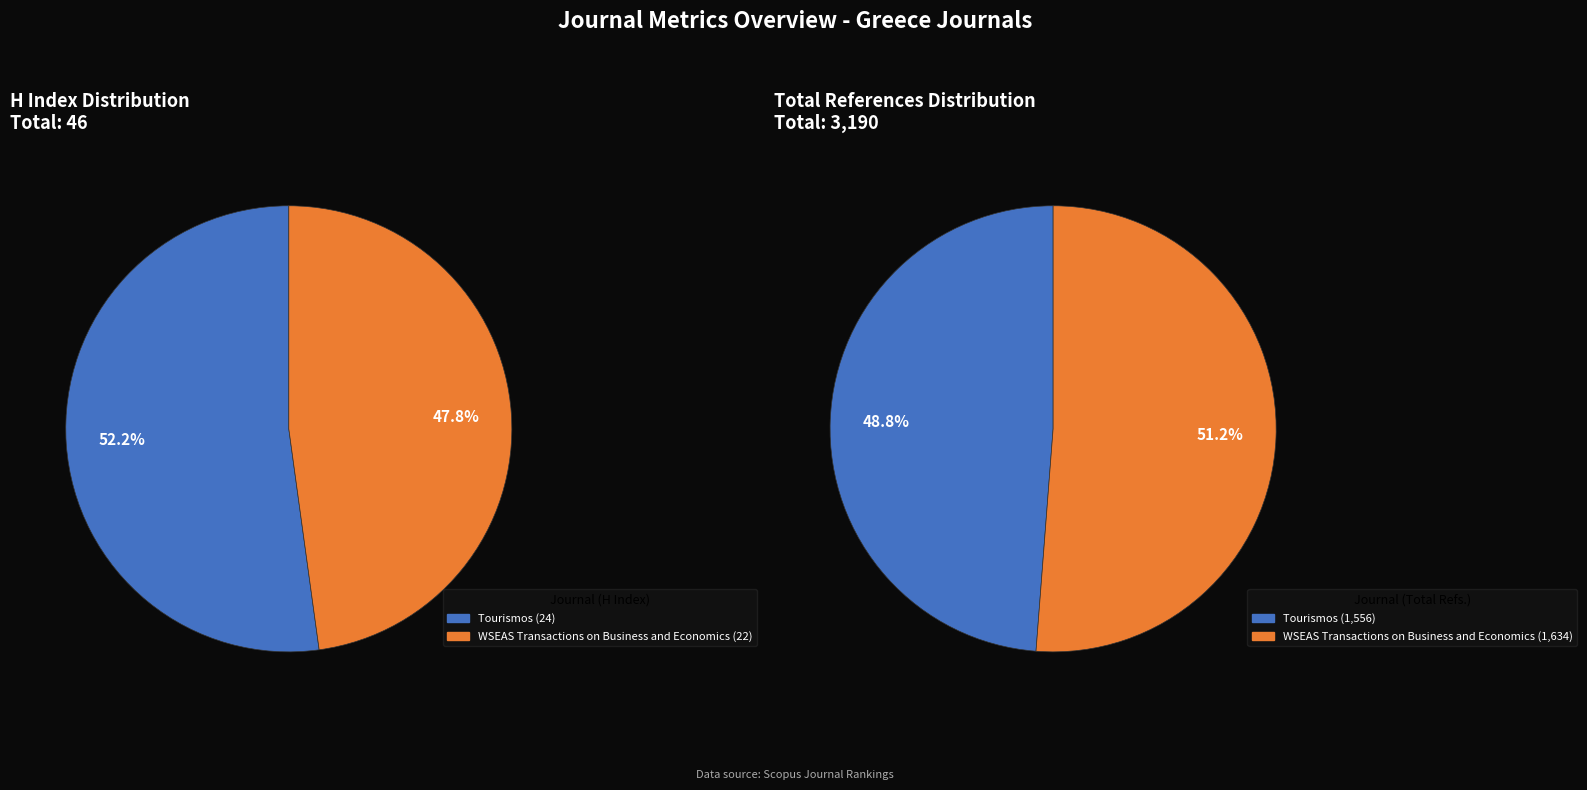

The Tourismos slice represents 52% of the pie. True or false?

True